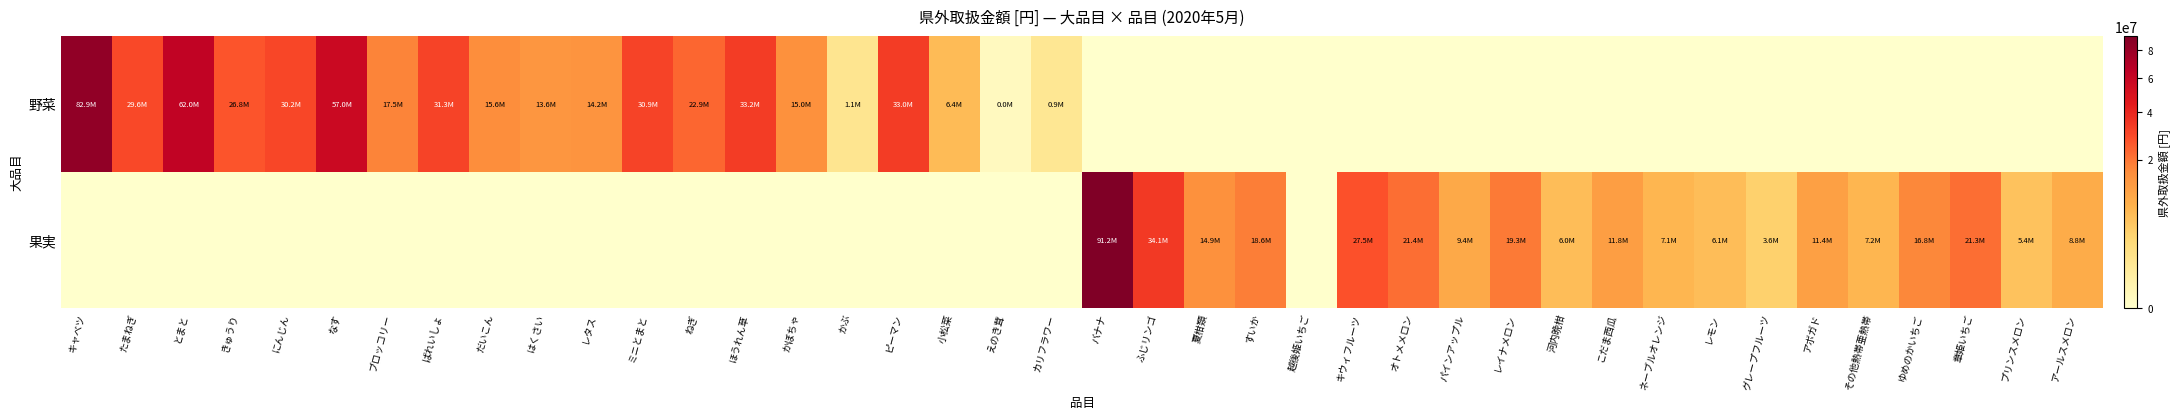

How many data points does each series have?

40